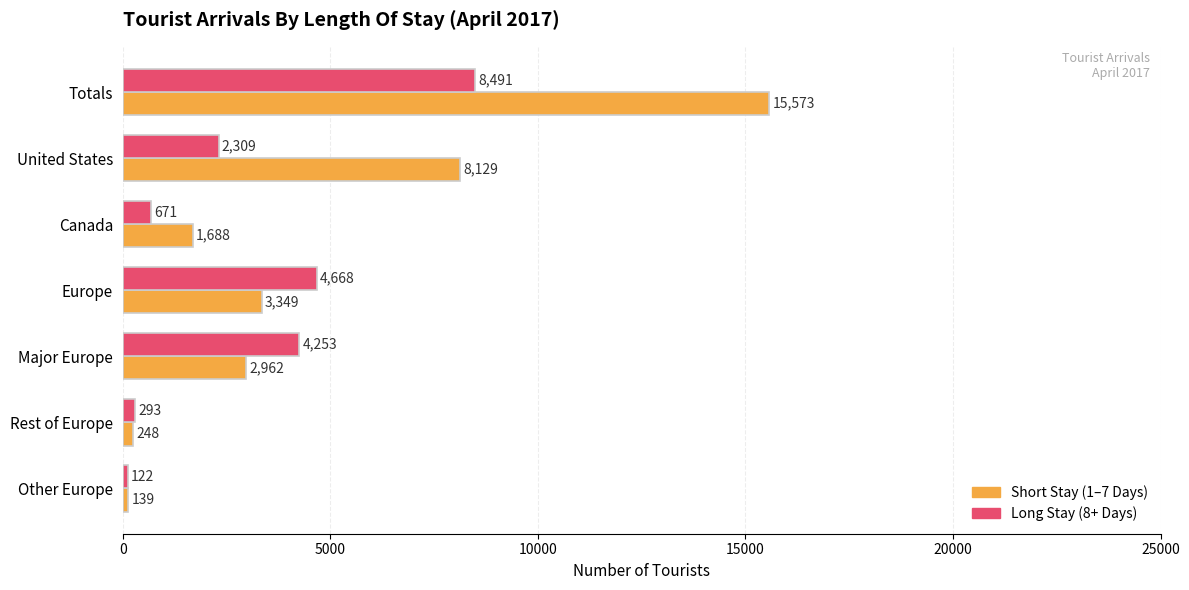

What is the smallest value displayed?

122